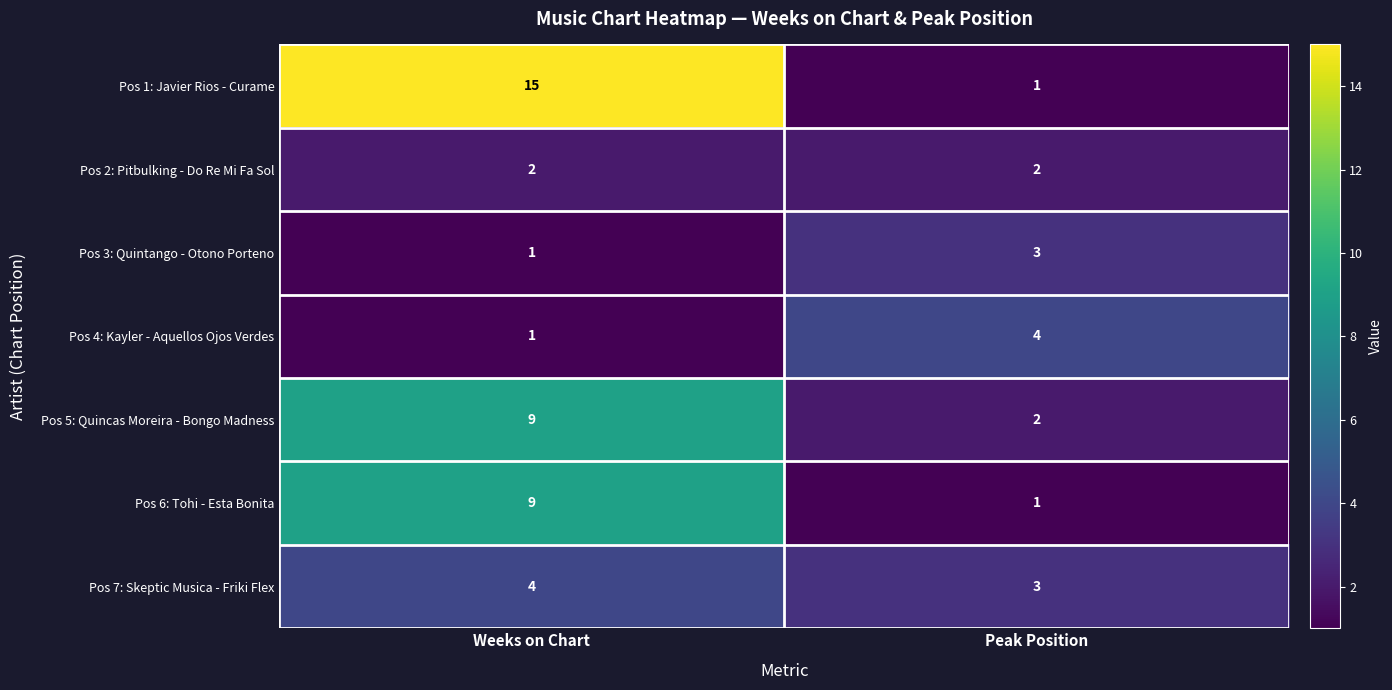

Between Weeks on Chart and Peak Position, which series saw the biggest shift?

Pos 1: Javier Rios - Curame